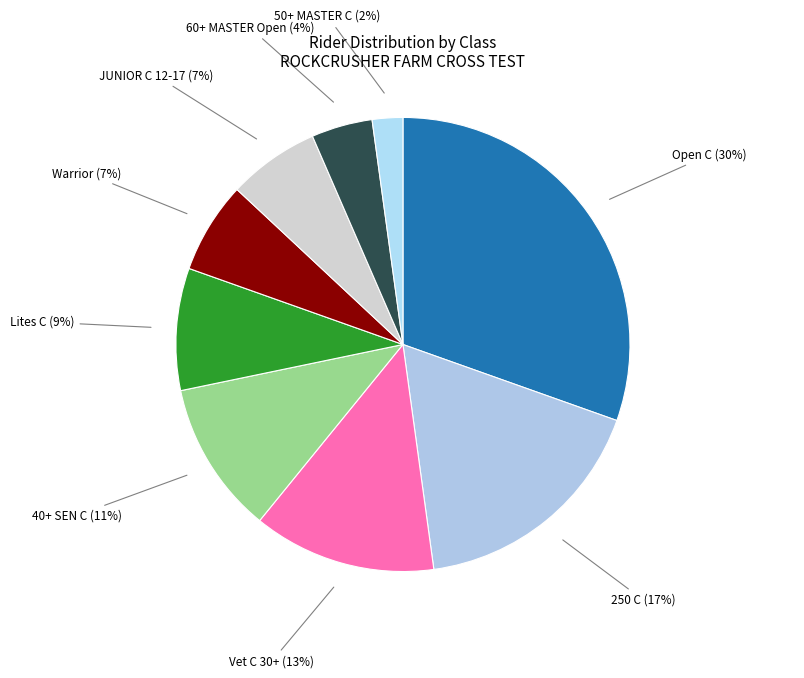

Is it true that JUNIOR C 12-17 is 1% of the pie?

False